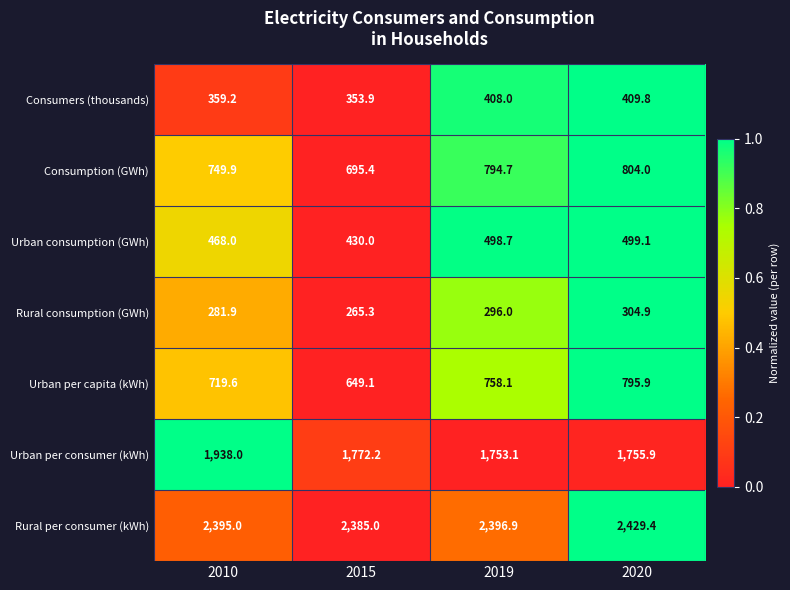

What is the greatest value displayed?

2429.4